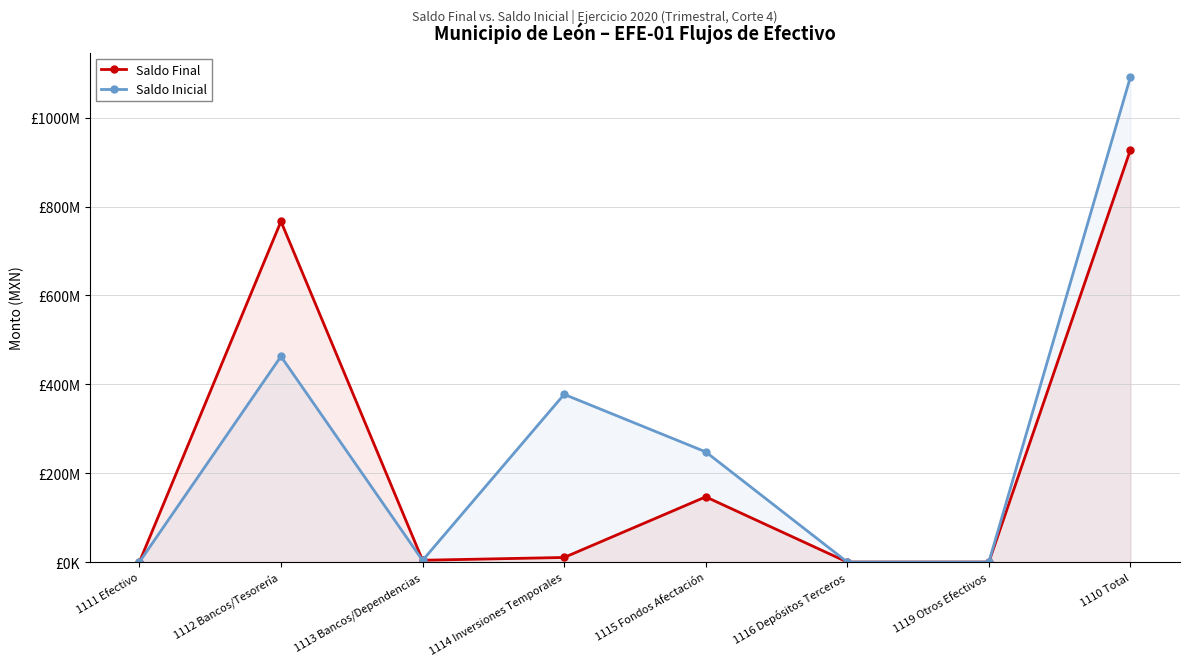

The value of Saldo Inicial at 1110 Total is 255116515.4. True or false?

False